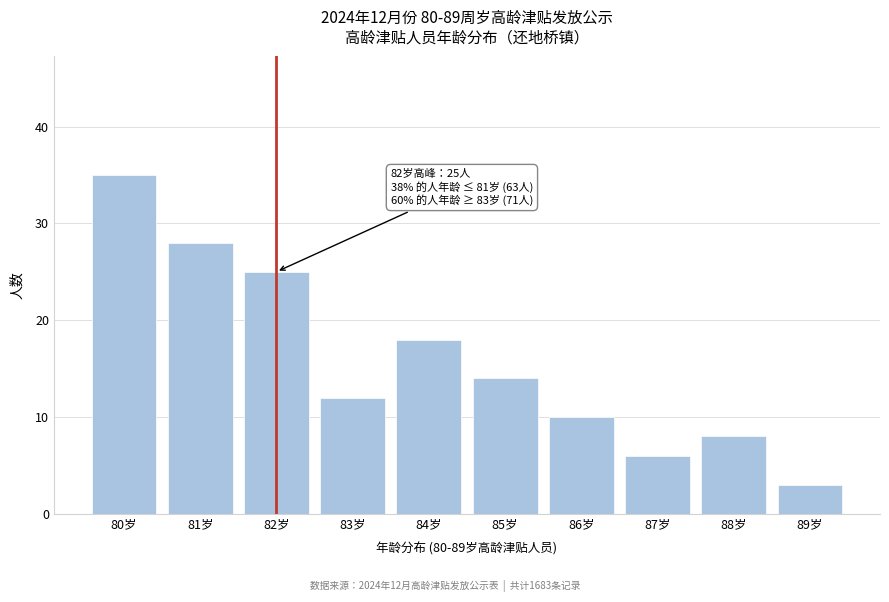

Reading left to right, extract all data points from this chart.

35	28	25	12	18	14	10	6	8	3